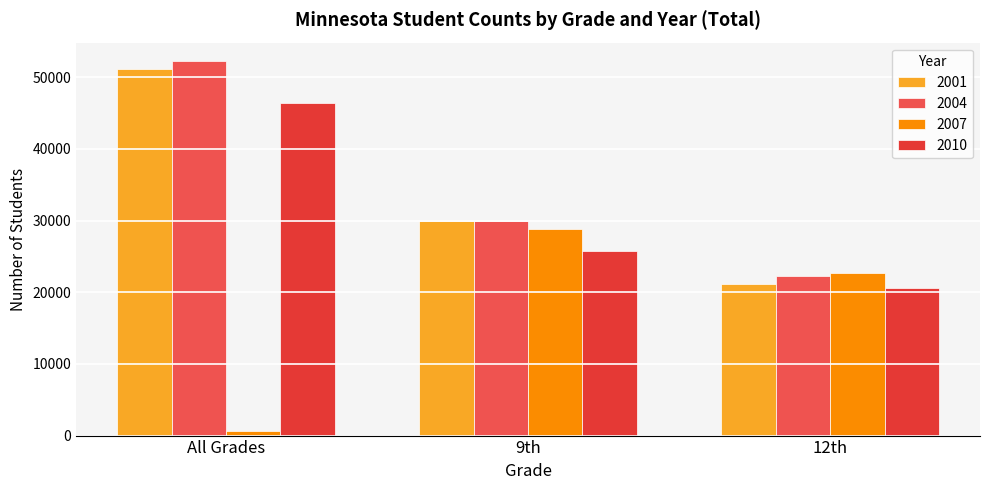

What is the label of the 3rd bar from the right?

All Grades